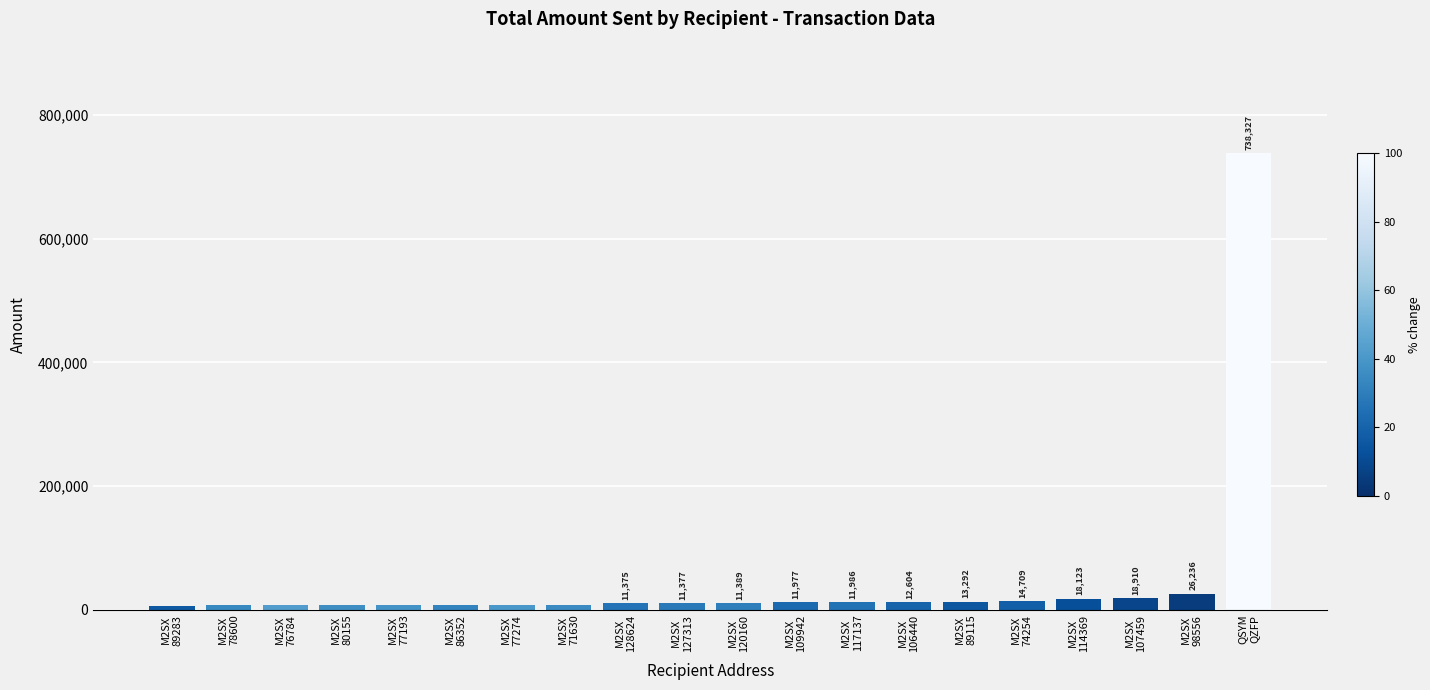

Where is the data nearest to the value 372500?

M2SX
98556